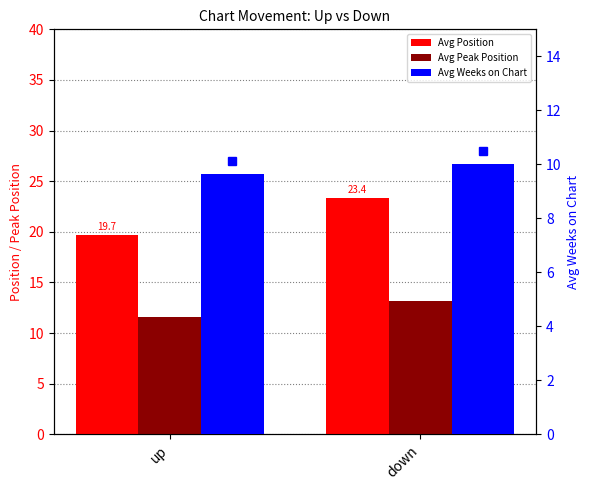

What is the value of the Avg Position bar at the 1st from the left?

19.7